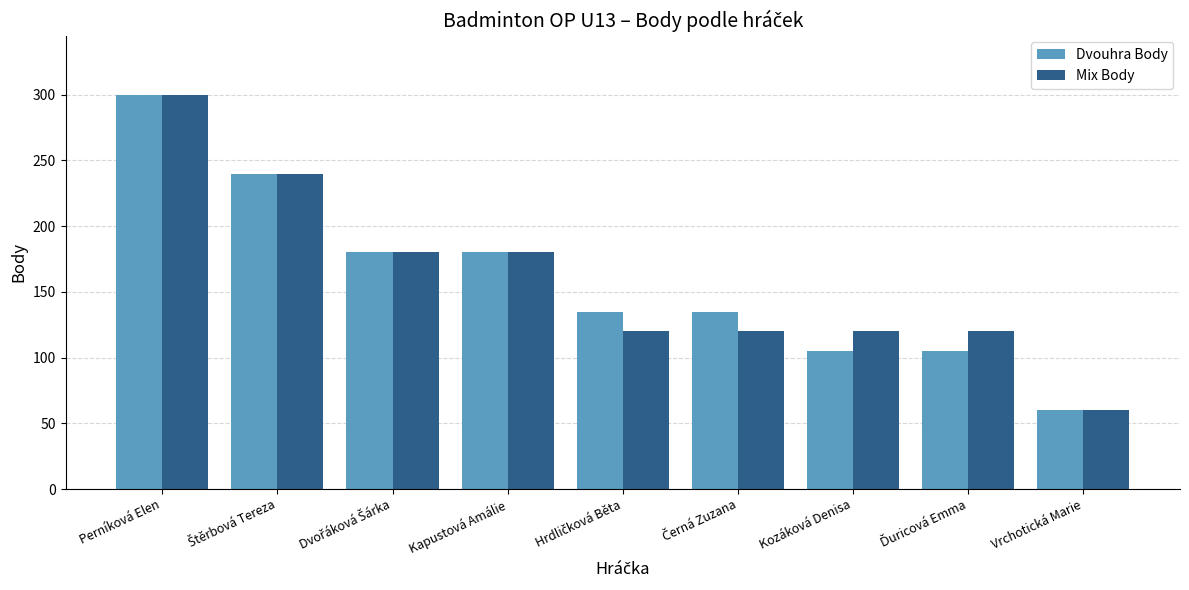

How many values in the Mix Body series are below 120?

1